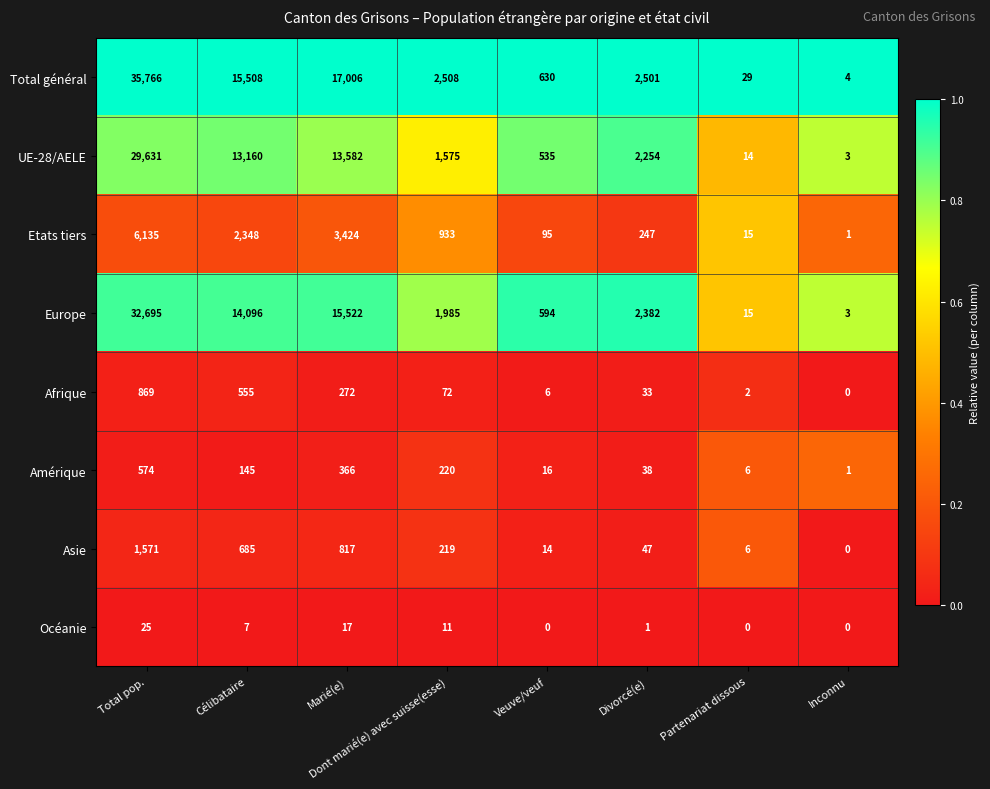

Which series changed the most between Célibataire and Dont marié(e) avec suisse(esse)?

Total général